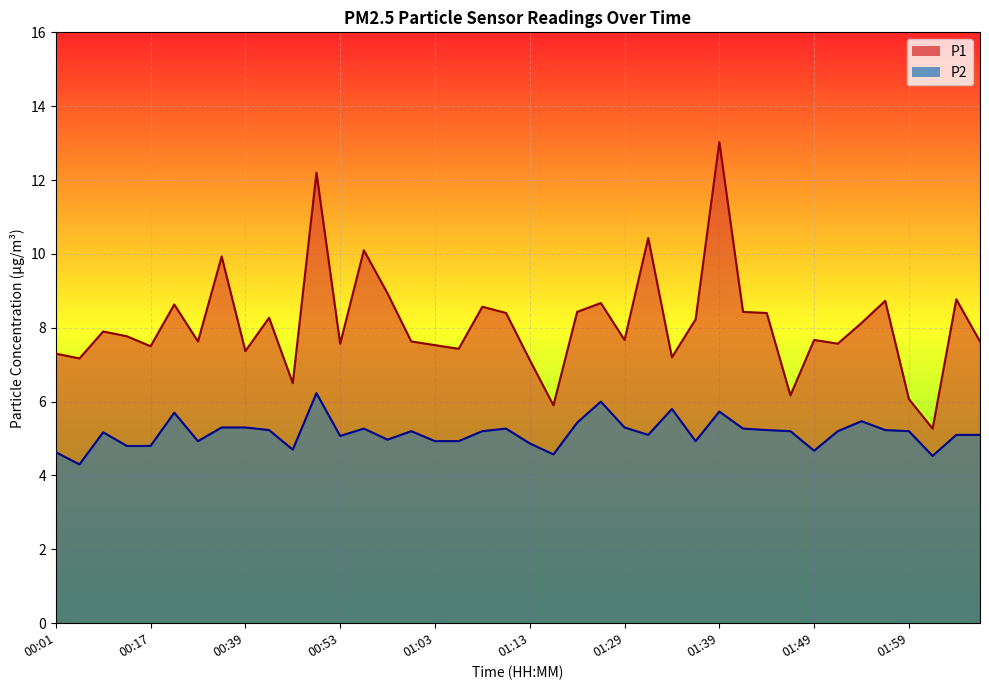

What are all the series names shown in the legend?

P1, P2